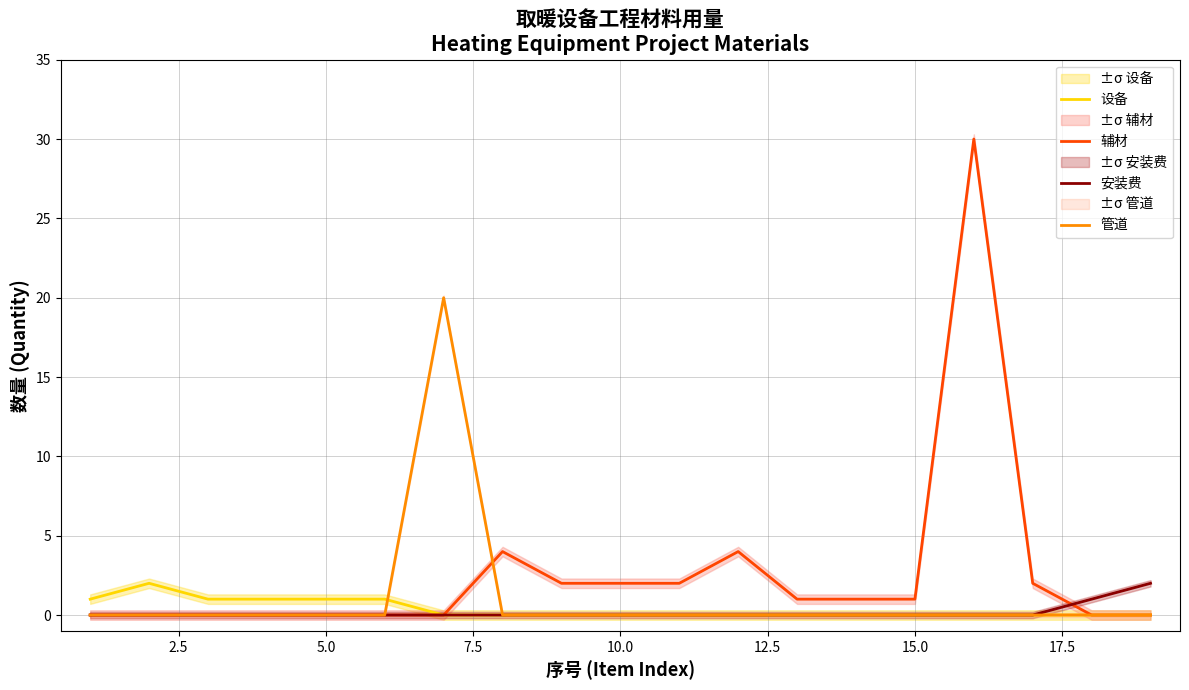

True or false: 安装费 and 管道 cross at least once.

False